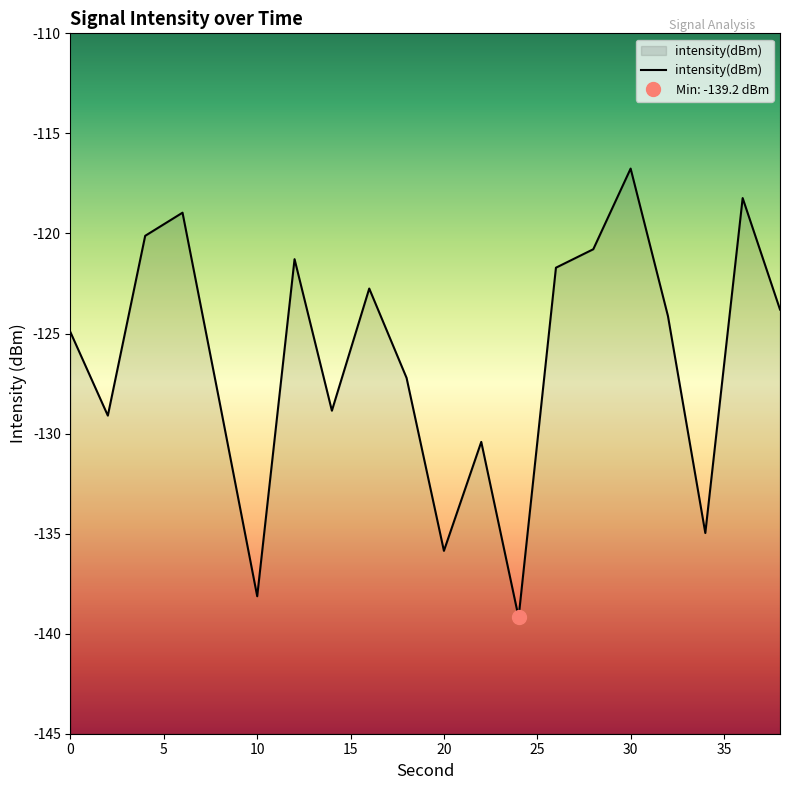

True or false: intensity(dBm) has a value of -84.2 at 20.

False